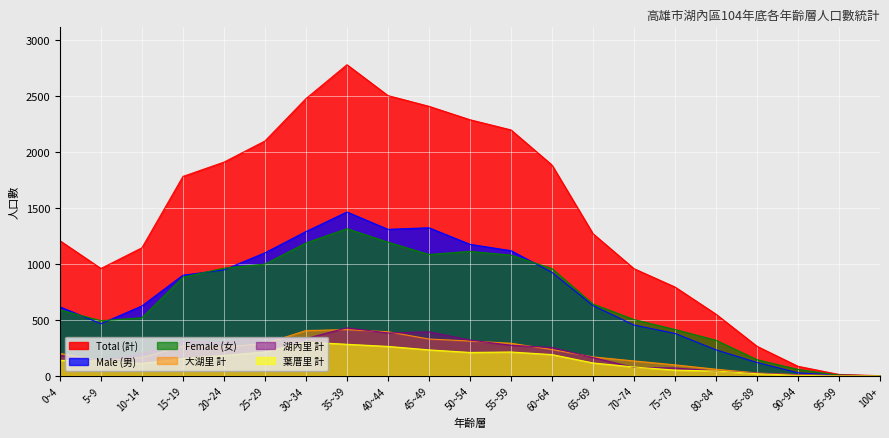

What is the maximum value for Female (女)?

1317